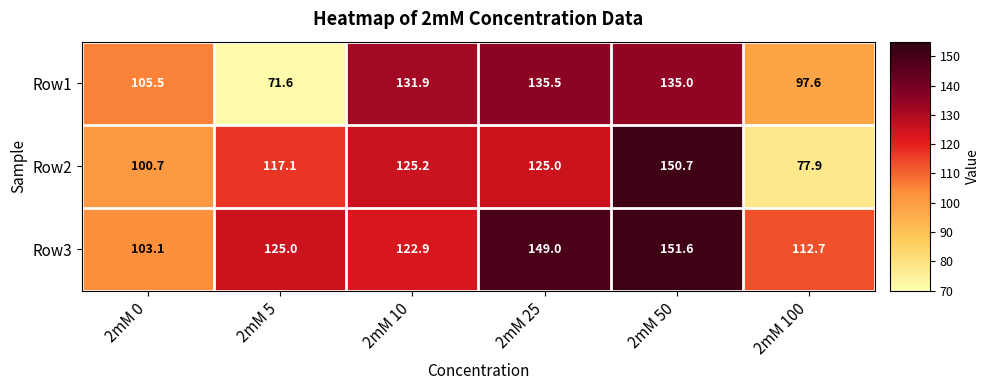

At which category does the chart reach its peak across all series?

2mM 50